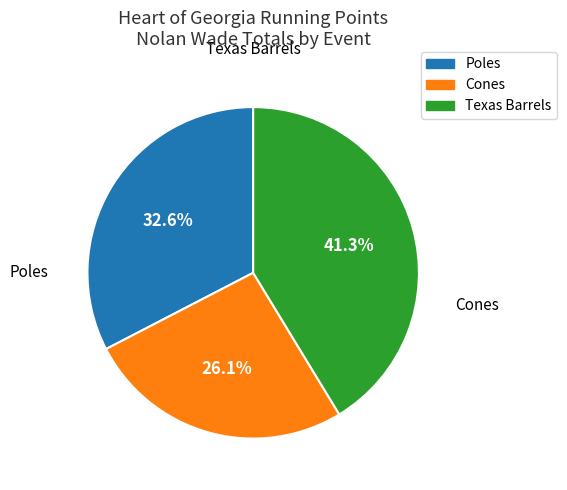

To the nearest percent, what is the combined percentage of Cones and Poles?

59%